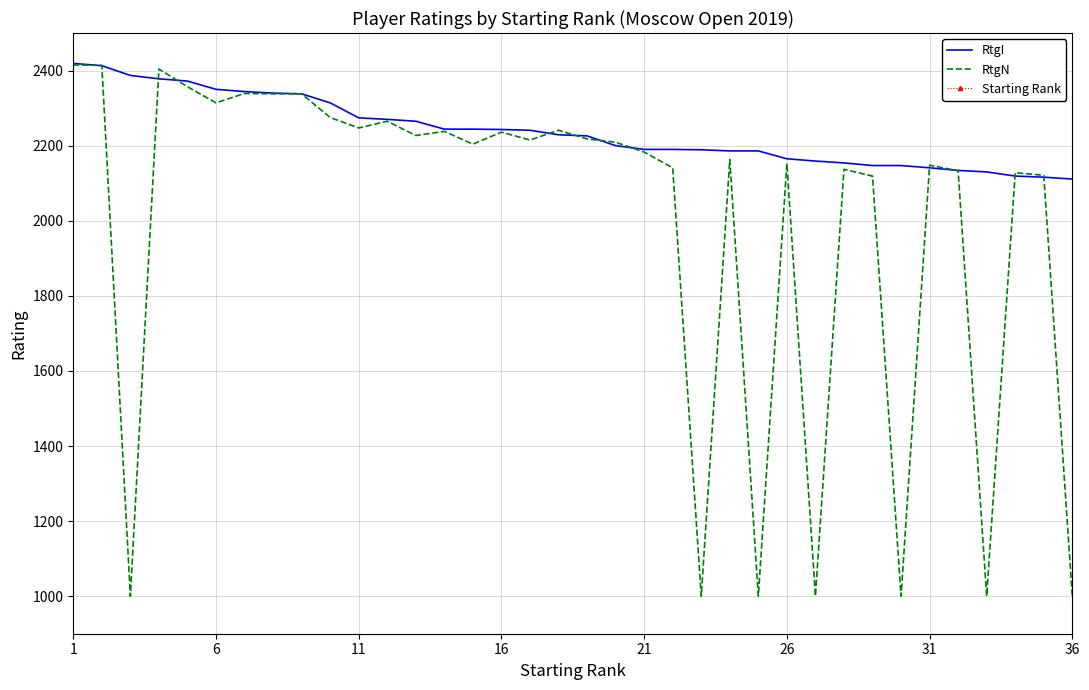

What is the lowest value of the RtgN series?

1000